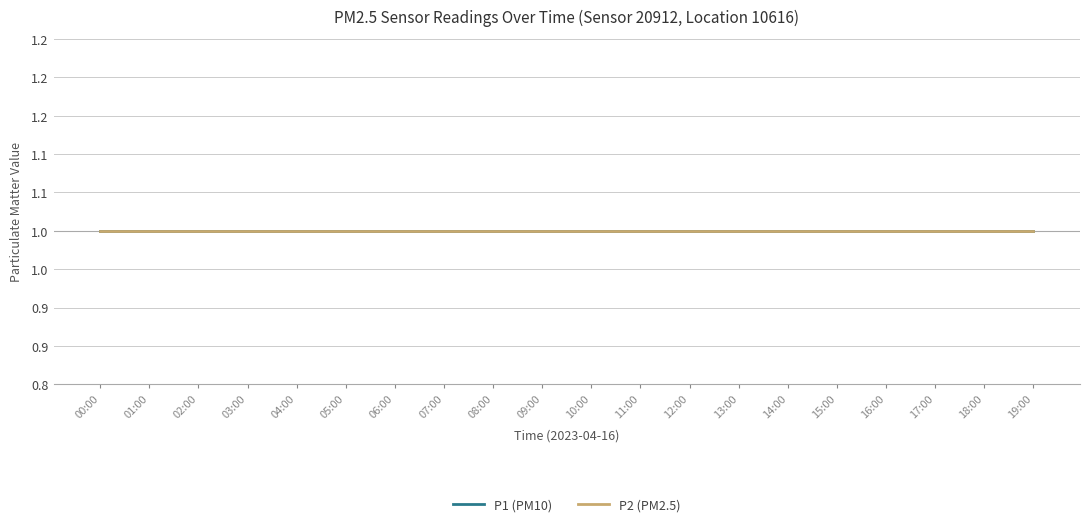

Rank the series by their average value, from lowest to highest.

P2, P1